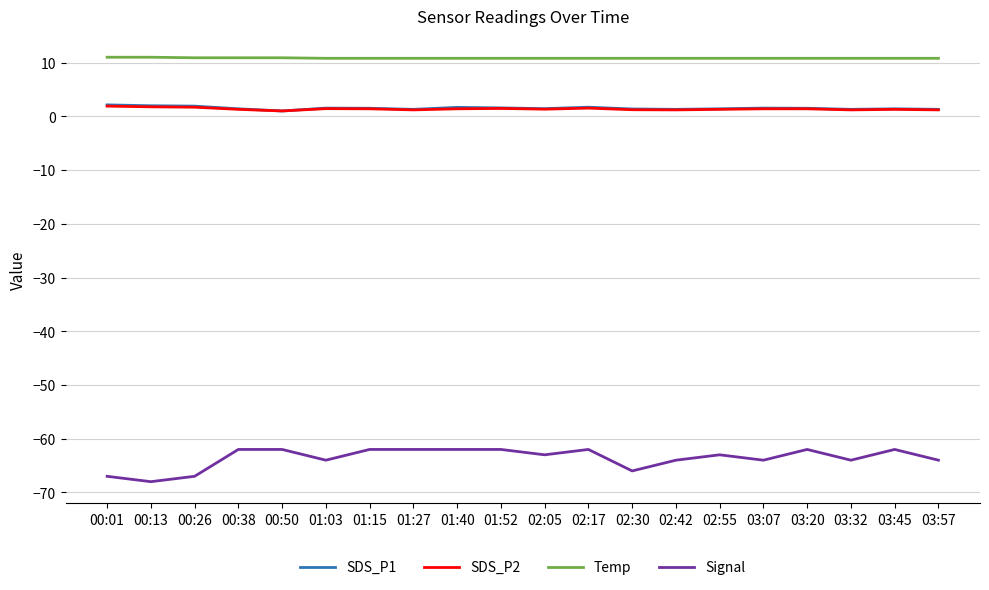

Which series has the largest total across all categories?

Temp